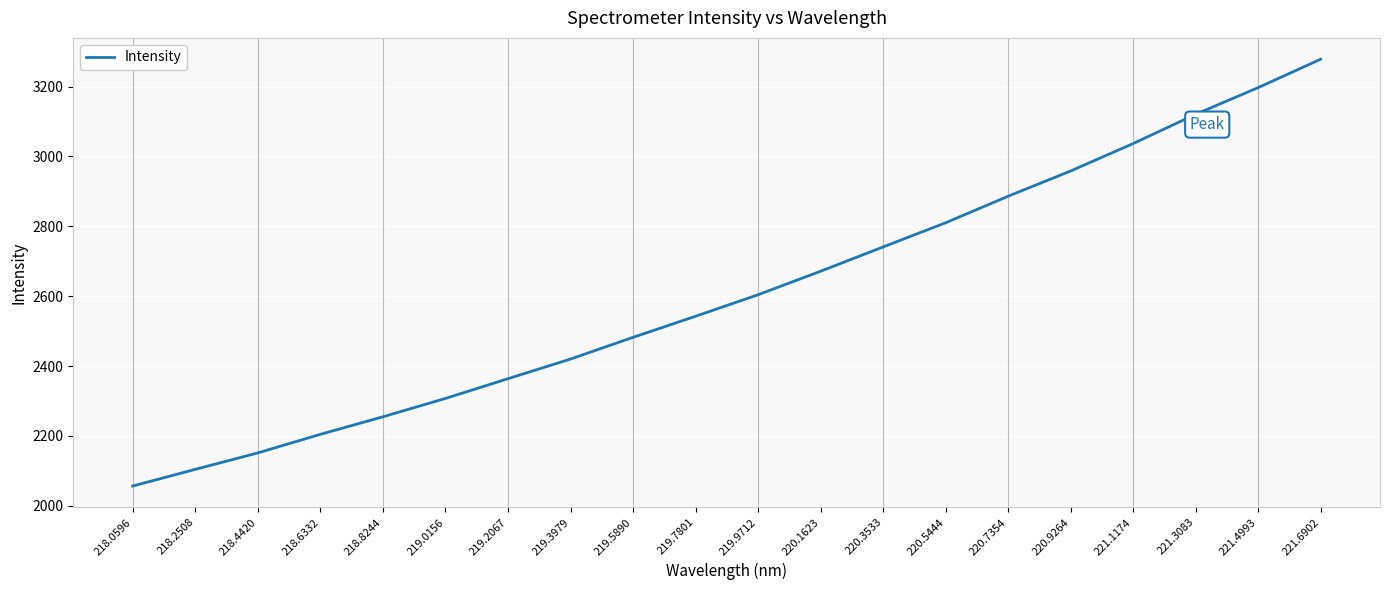

Which has a higher value, 219.5890 or 220.3533?

220.3533